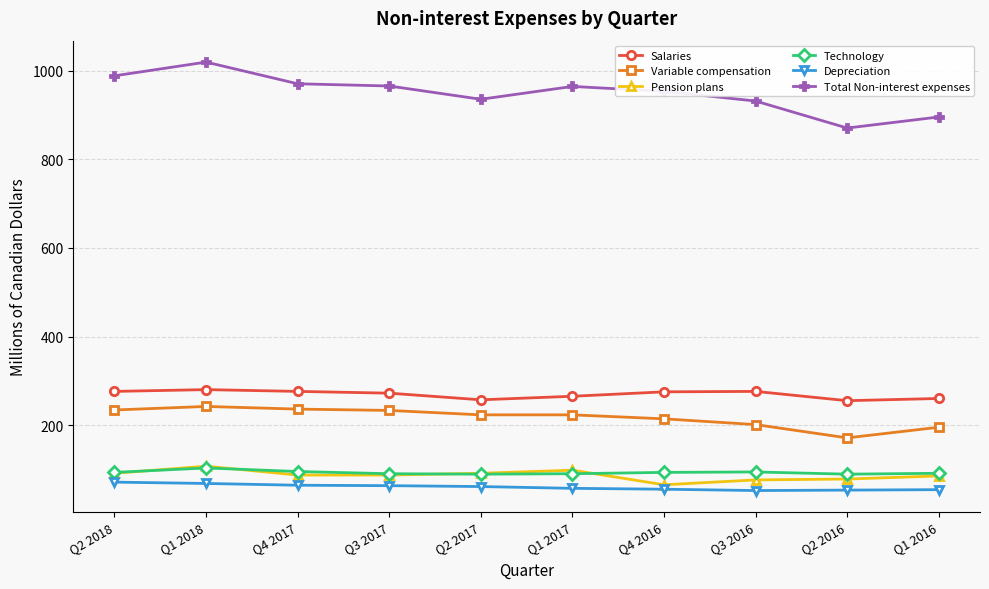

What value does the Technology series have at Q3 2016, to the nearest 10?

90